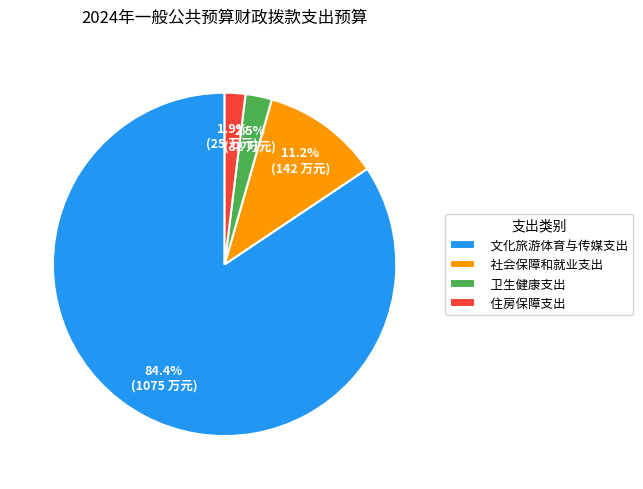

Which category accounts for the majority?

文化旅游体育与传媒支出